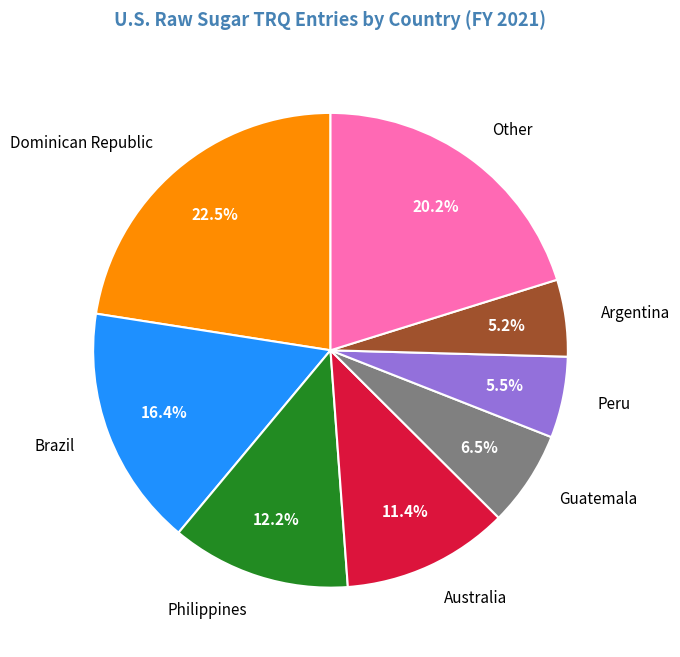

Which category has the biggest portion of the pie?

Dominican Republic